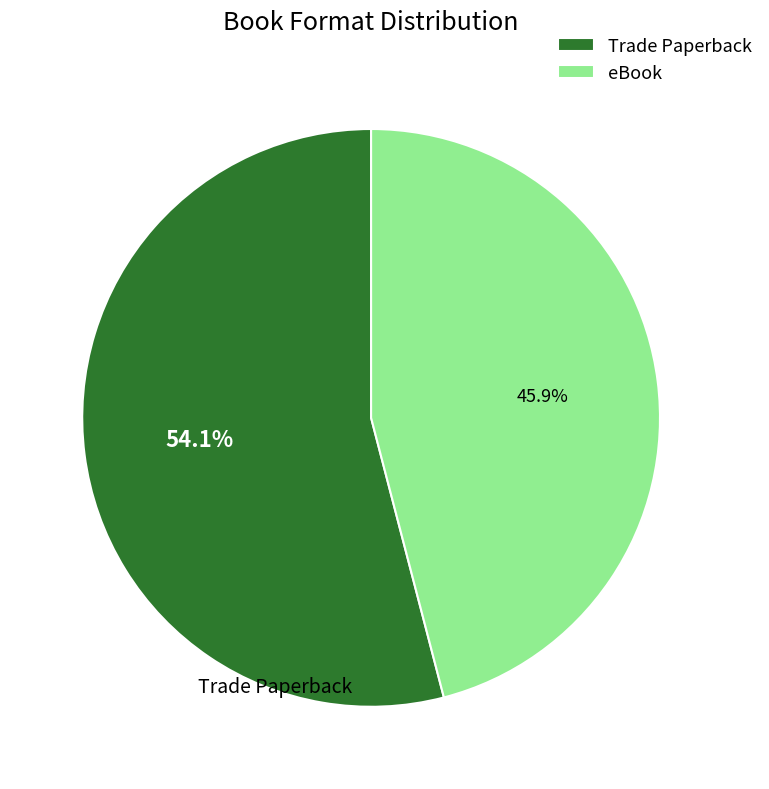

Which has a higher value, eBook or Trade Paperback?

Trade Paperback